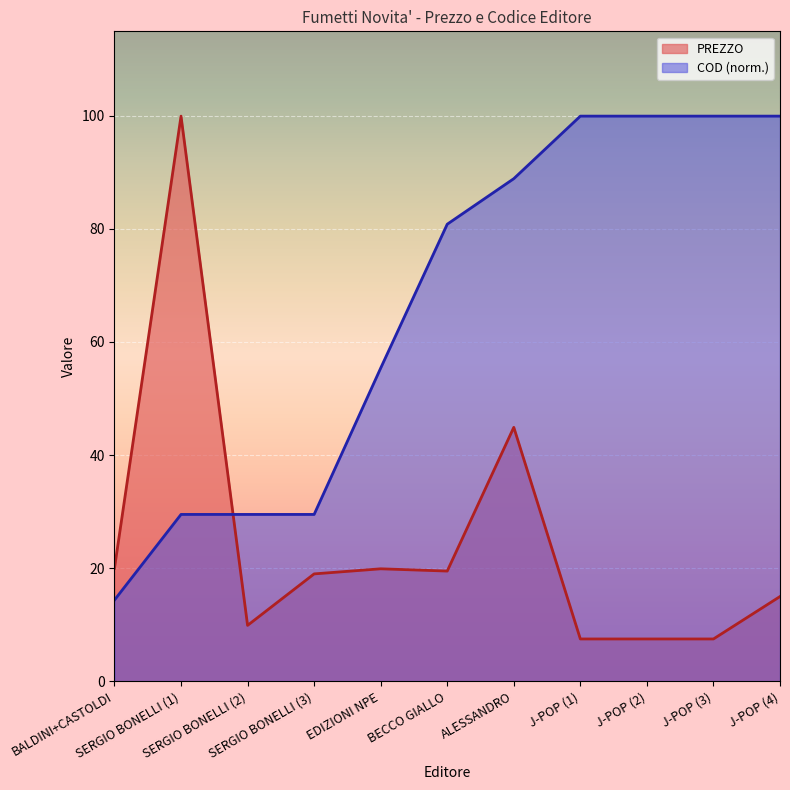

What is the value of the COD point at the 5th from the left?

55.4